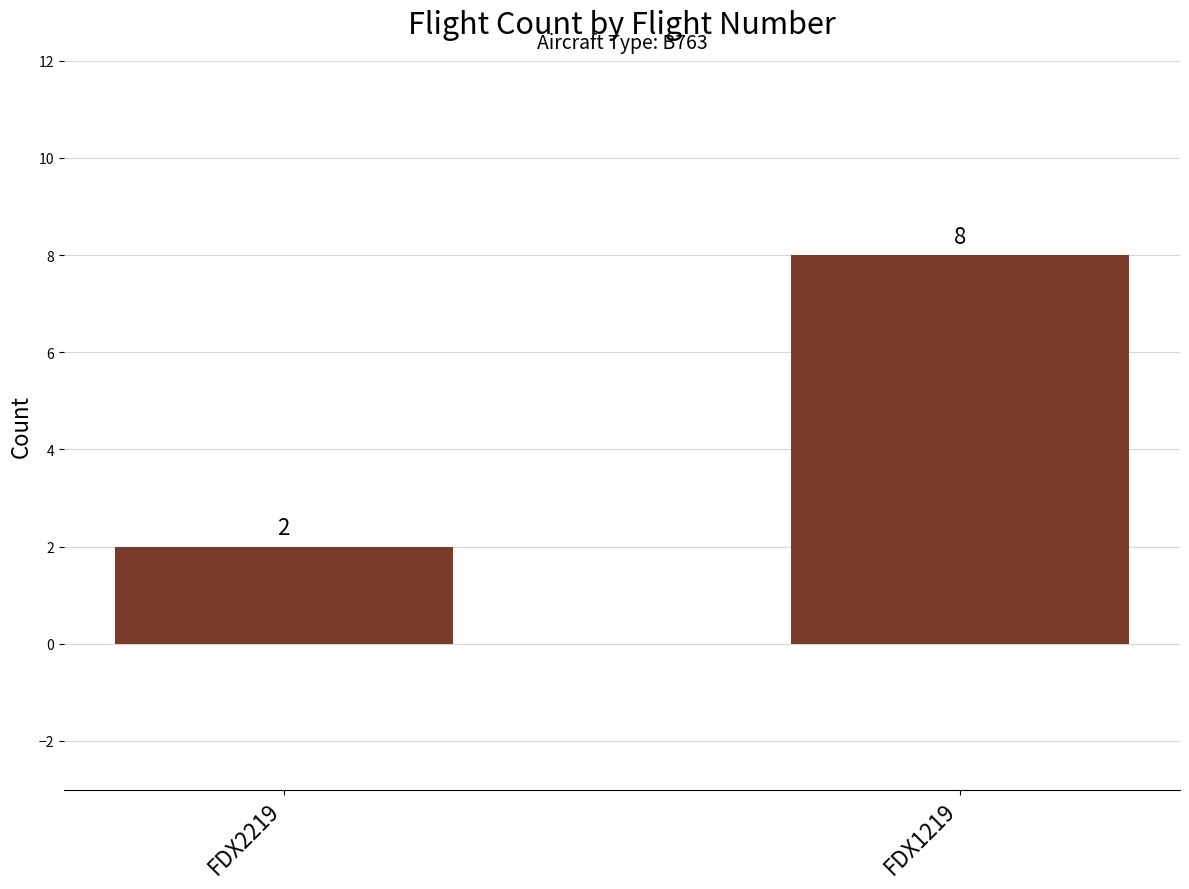

At which label is the value closest to 5?

FDX2219